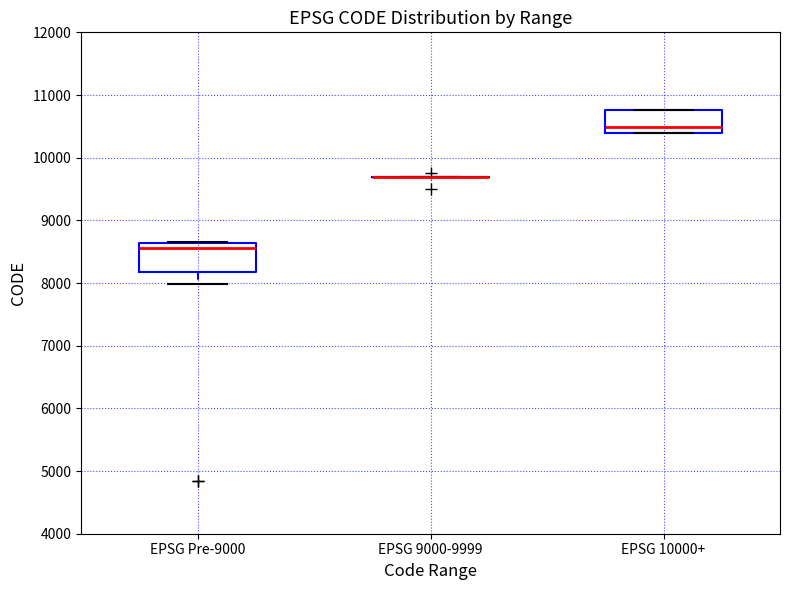

Reading left to right, transcribe this box plot: for each box, give where its median line is, the range the box spans, and where its two whiskers end, as read against the y-axis. The values are not printed on the chart, so give them approximately, as read against the axis.

EPSG Pre-9000: median 8600 (just below the box's upper edge), box 8200 to 8600, whiskers 8000 to 8700
EPSG 9000-9999: box collapsed to a line at 9700, whiskers 9700 to 9700
EPSG 10000+: median 10500, box 10400 to 10800, whiskers 10400 to 10800